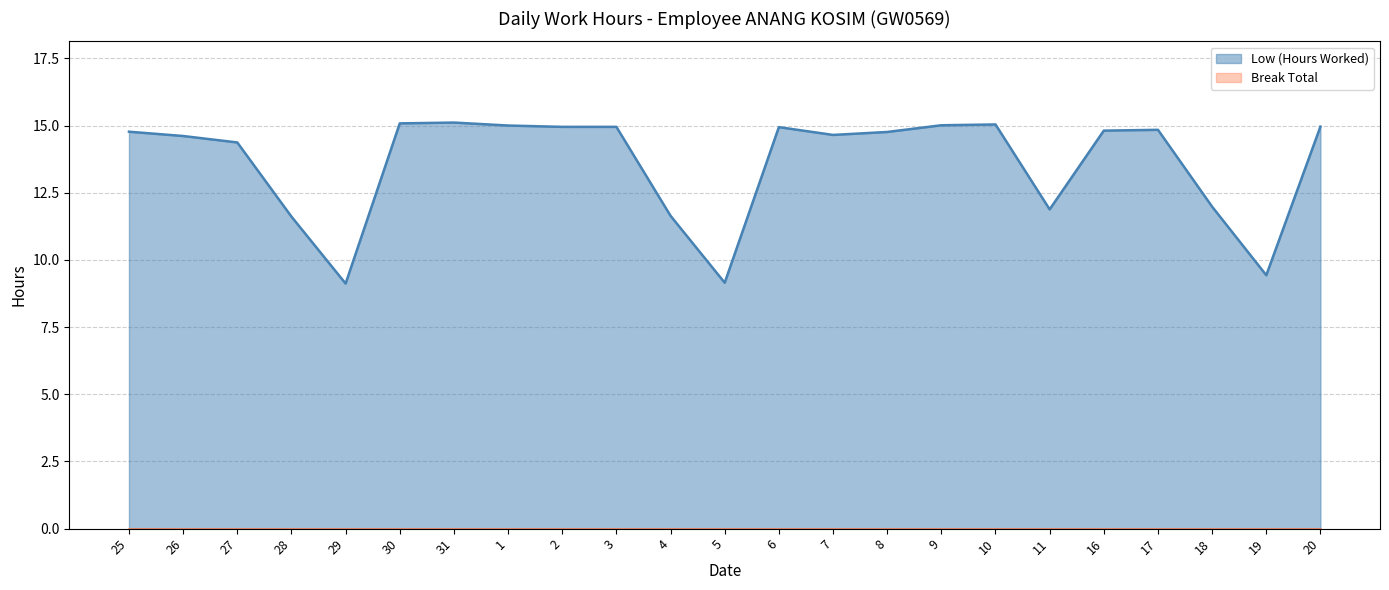

True or false: the data shows 15.1 at 30.

True